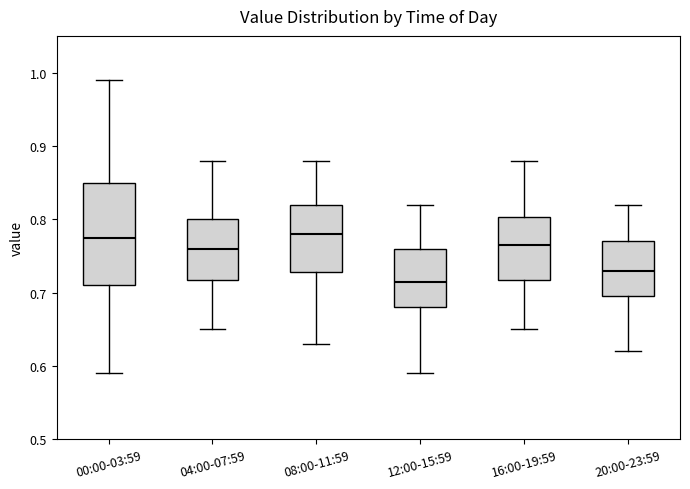

Which box is the tallest, from its lower edge to its upper edge?

00:00-03:59